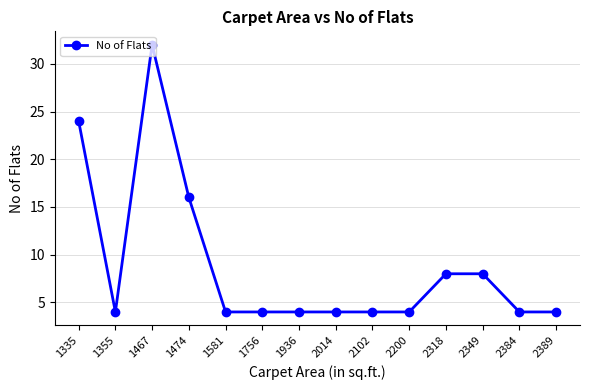

Where is the first local maximum?

1467